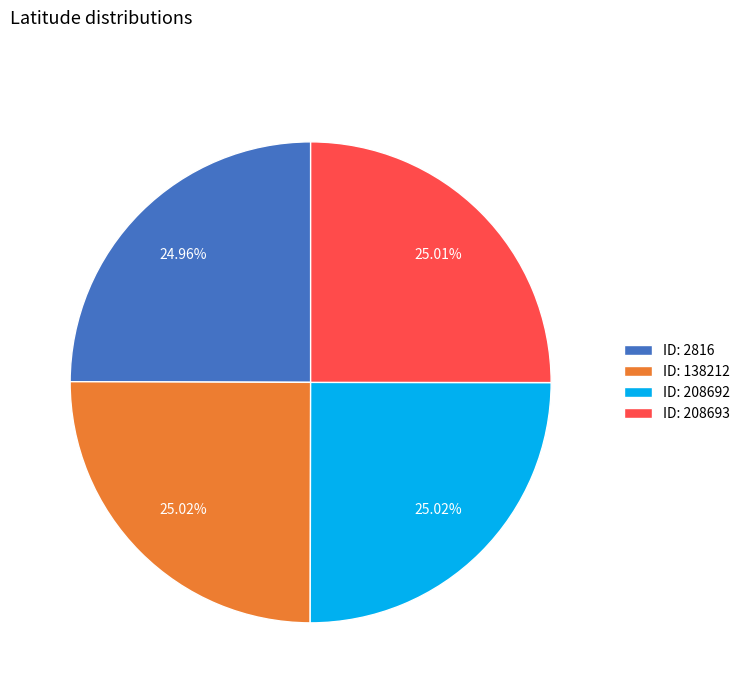

Is the sum of ID: 2816 and ID: 208693 greater than half?

No